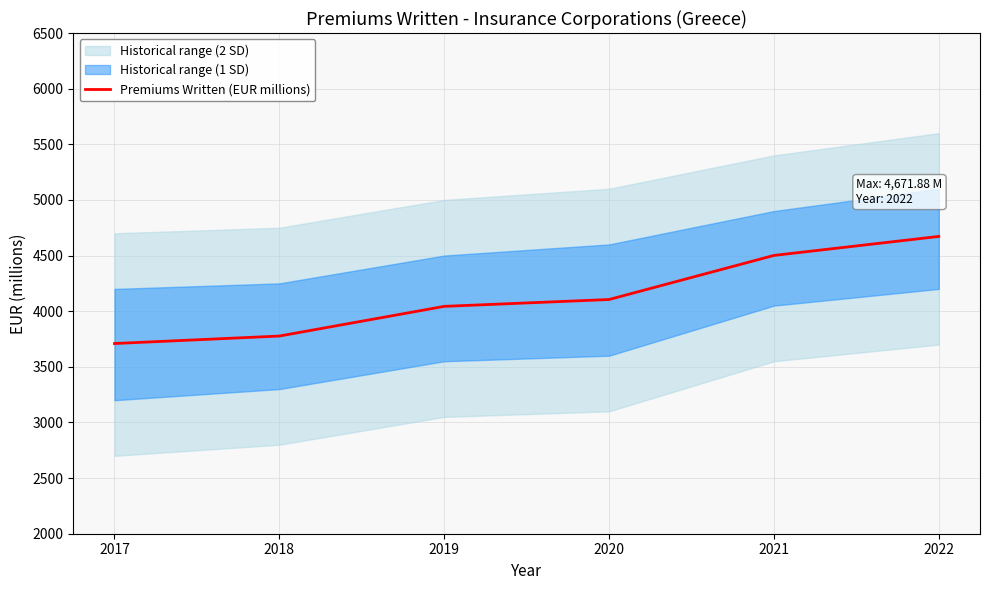

What is the difference between the second highest and minimum values?

791.7